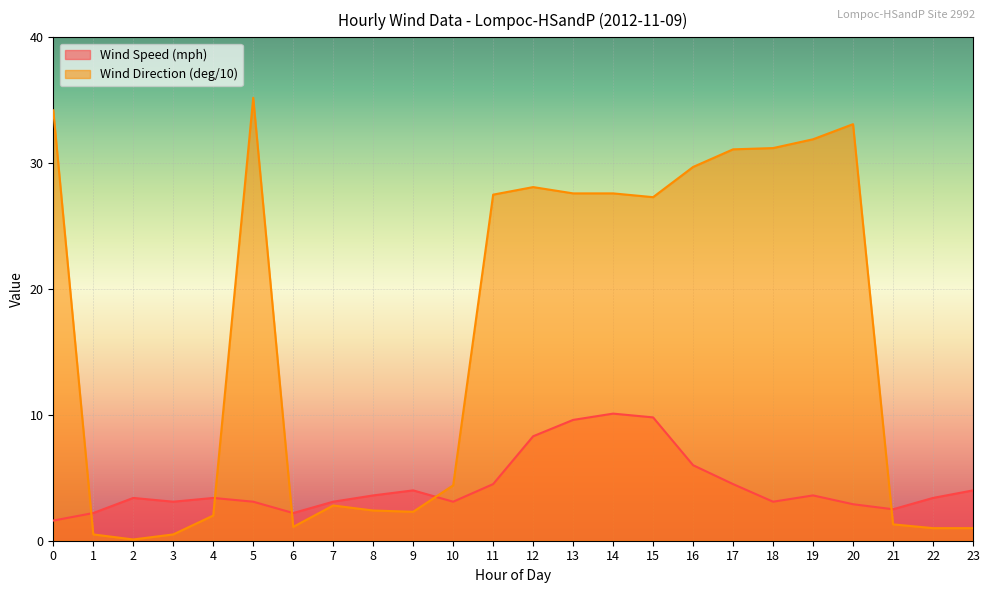

Is it true that Wind Speed (mph) equals 3.4 at 2?

True